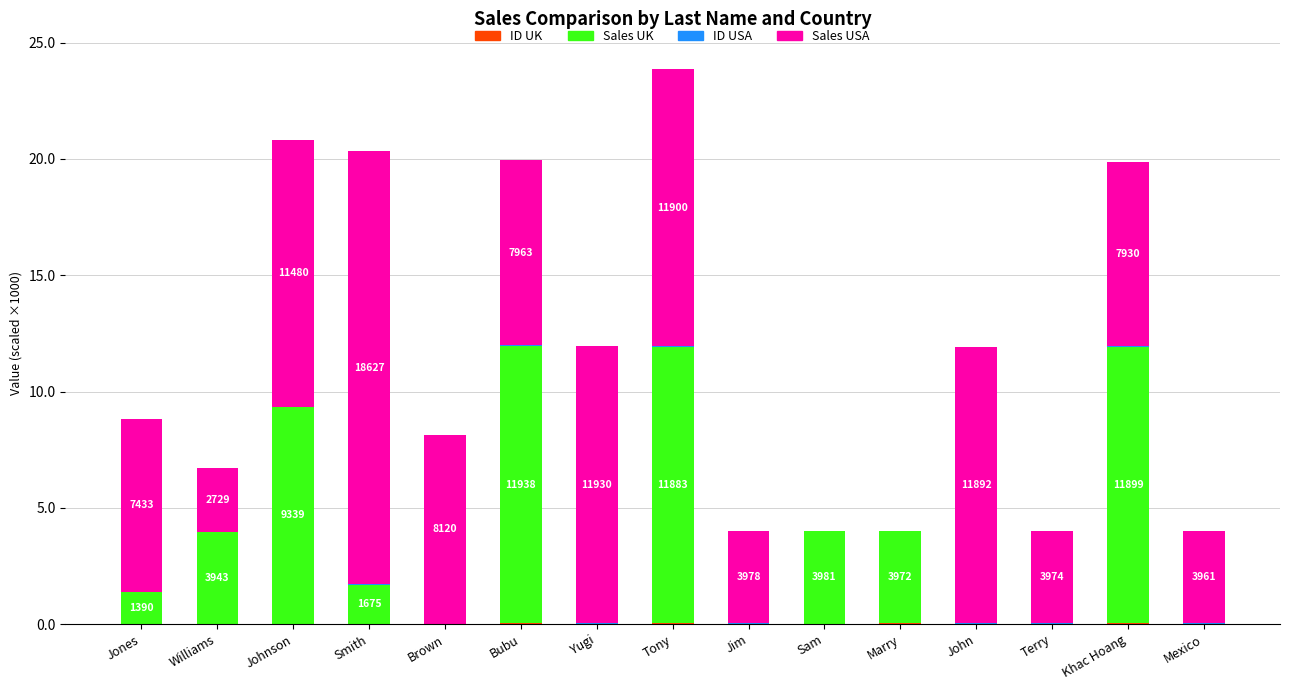

Are the bars horizontal?

No